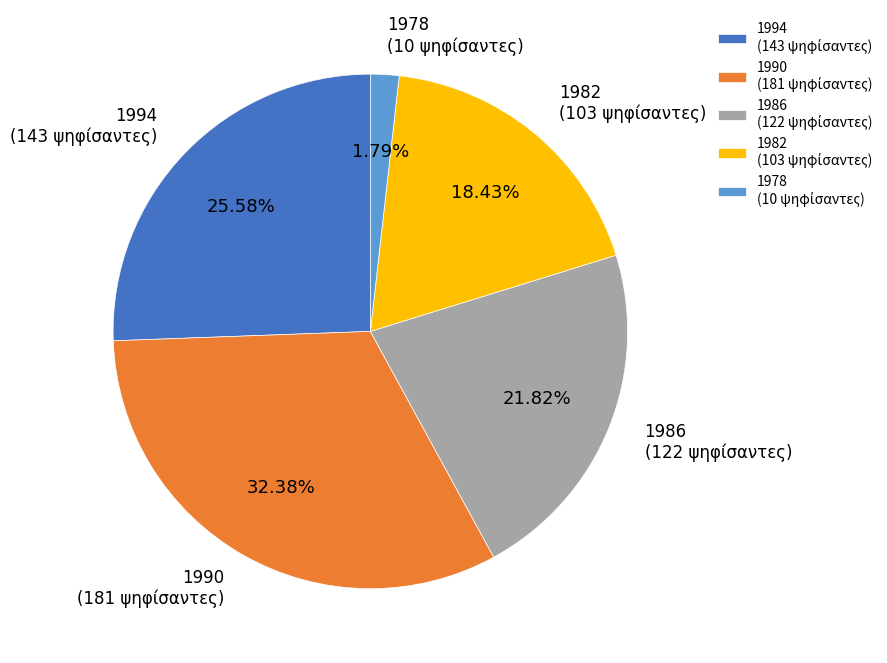

The 1978 slice represents 12% of the pie. True or false?

False